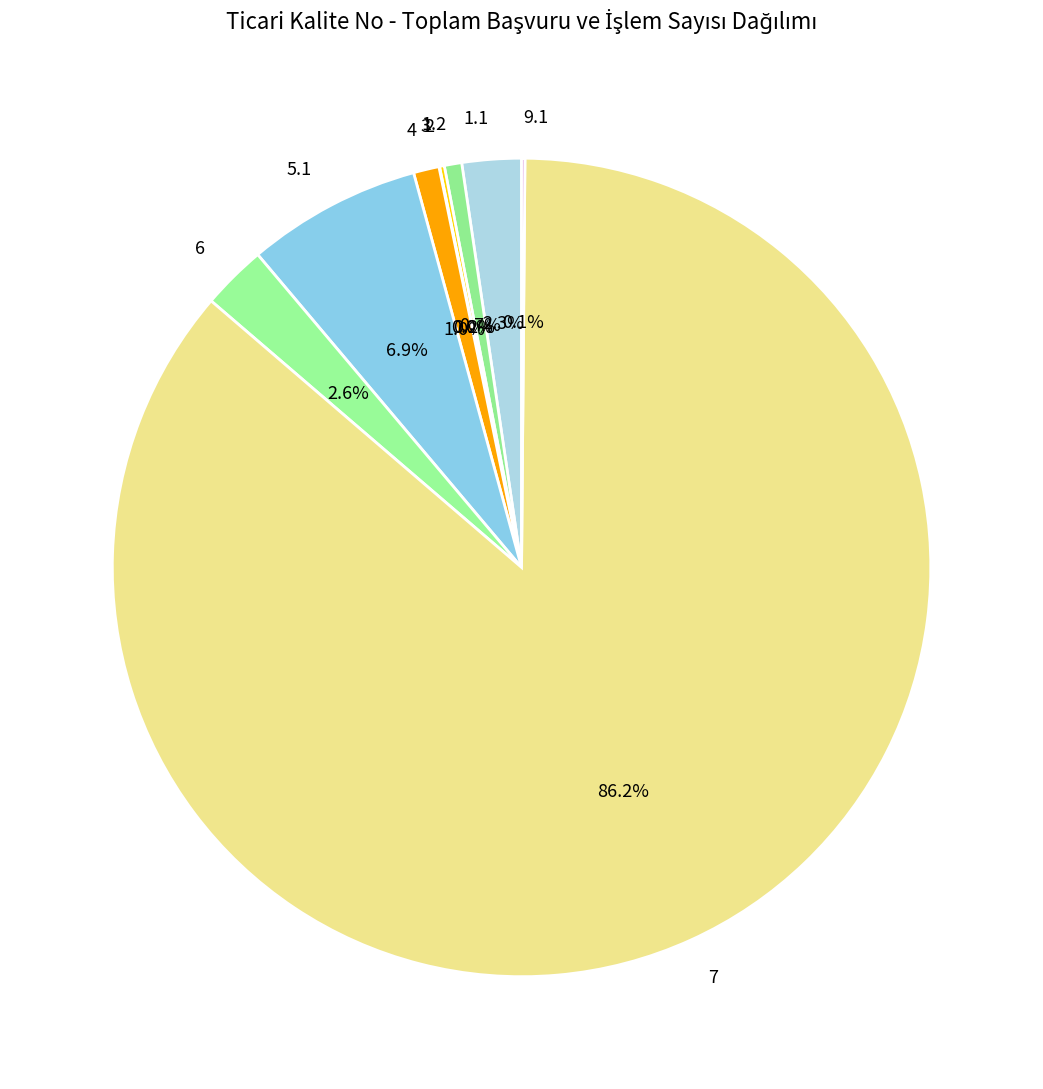

Which slice represents more than half of the pie?

7